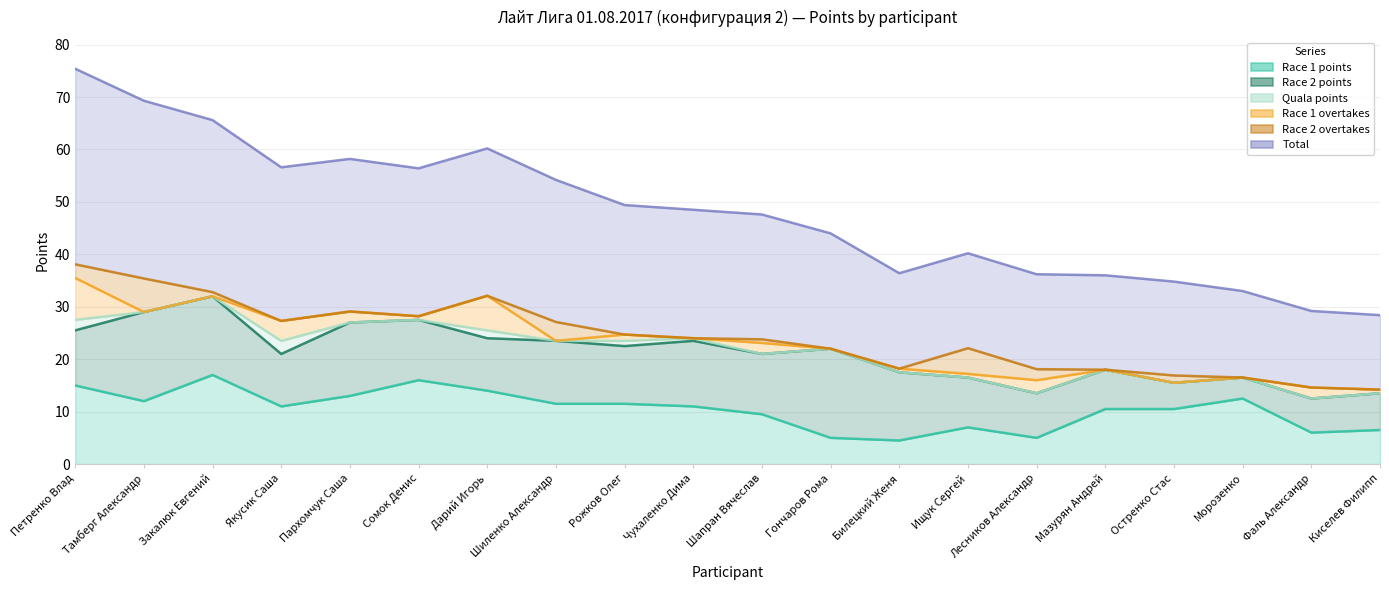

What is the lowest value of the Race 2 overtakes series?

14.2